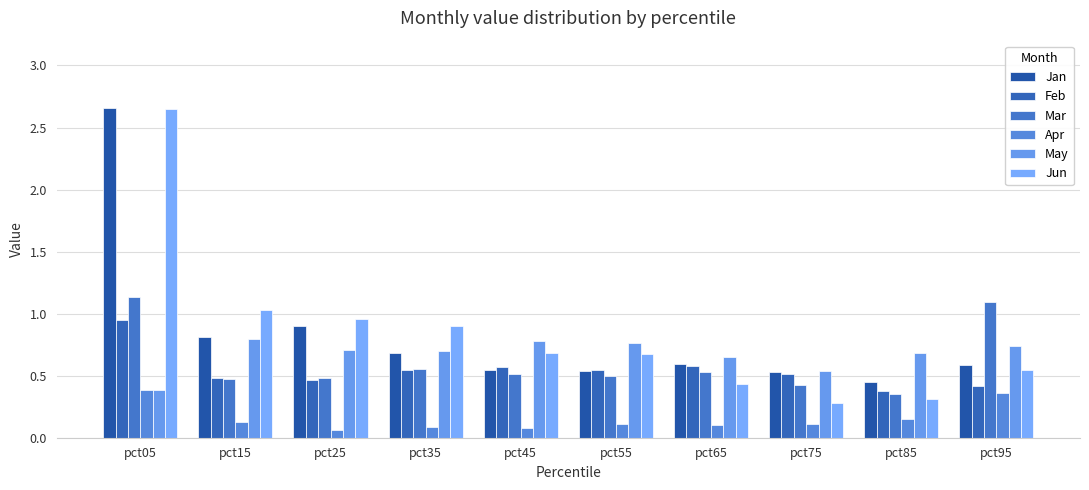

What is the average value of the Jun series?

0.8